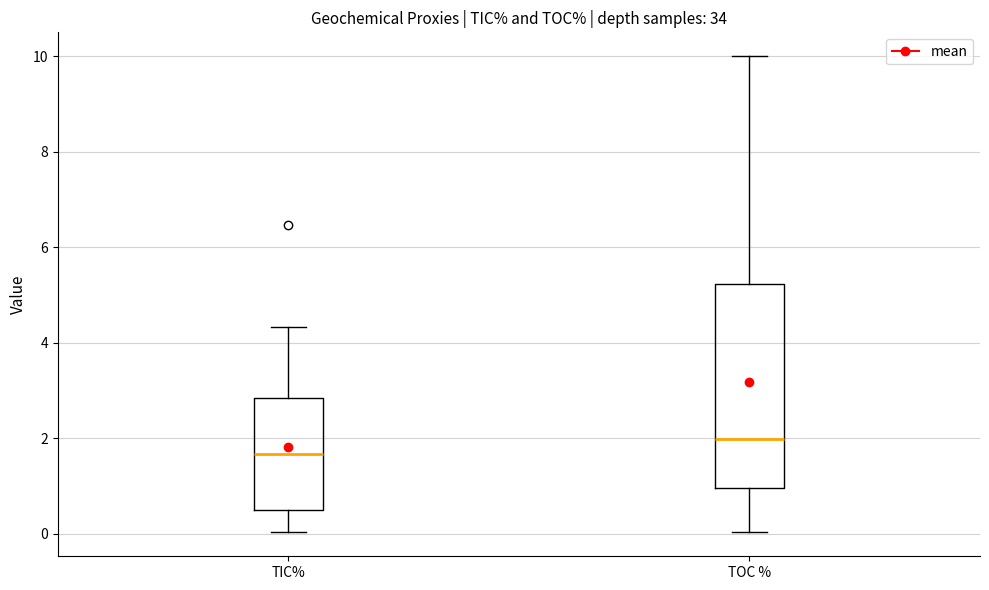

Which box is the tallest, from its lower edge to its upper edge?

TOC %